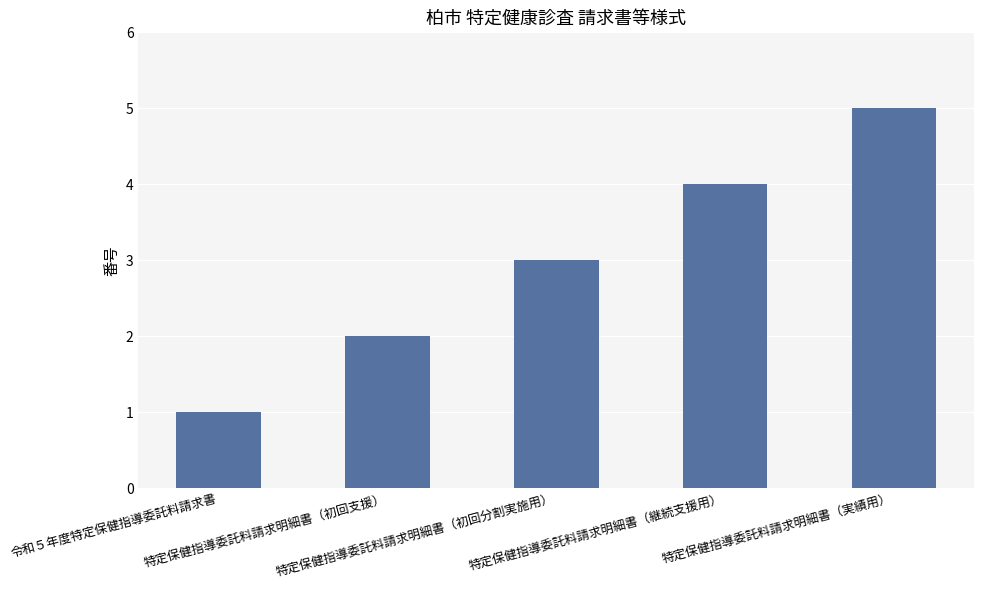

What is the sum of all values?

15